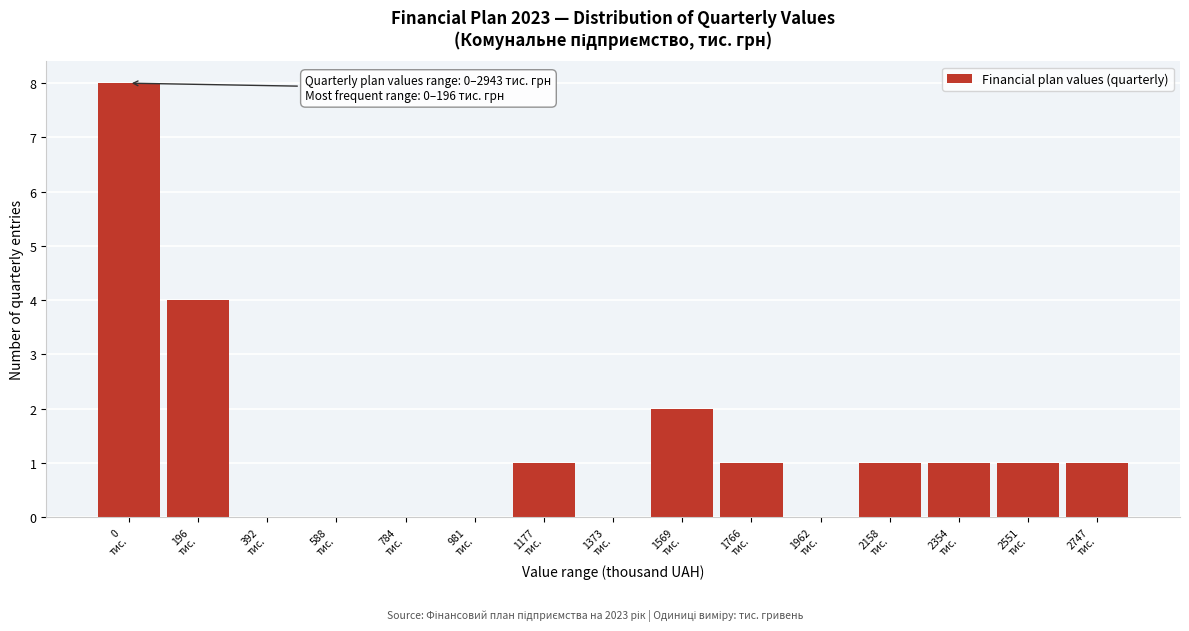

What is the maximum value shown in the chart?

8